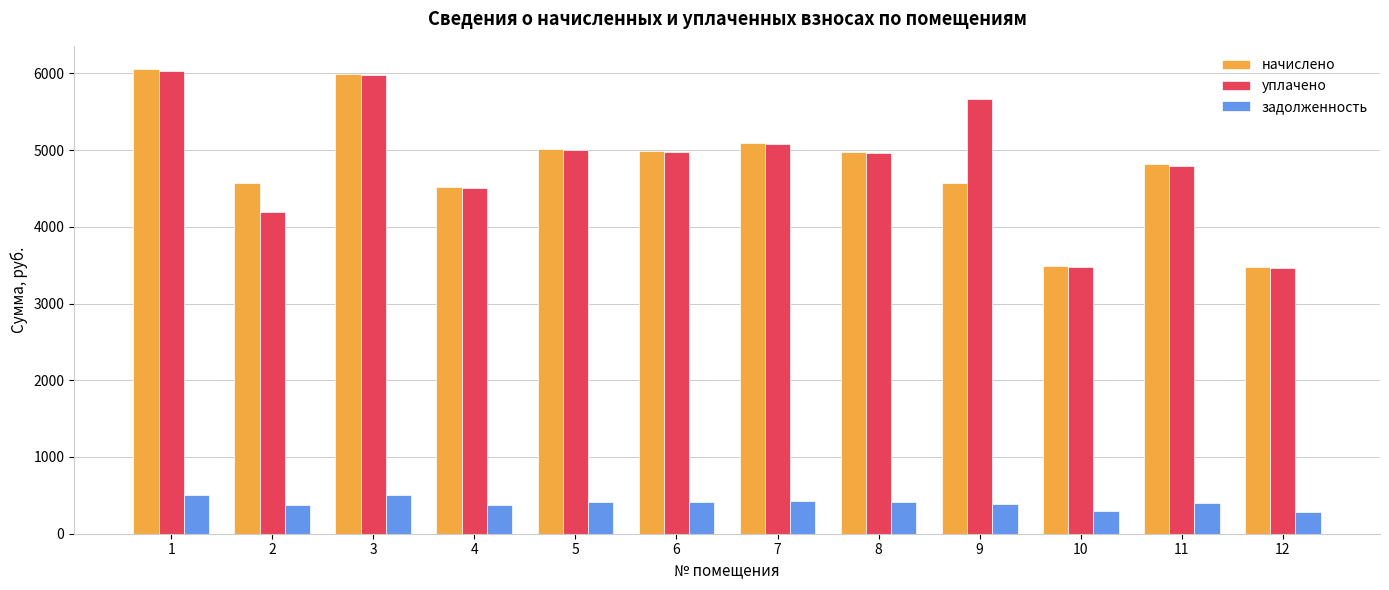

Which series has the widest spread of values?

начислено